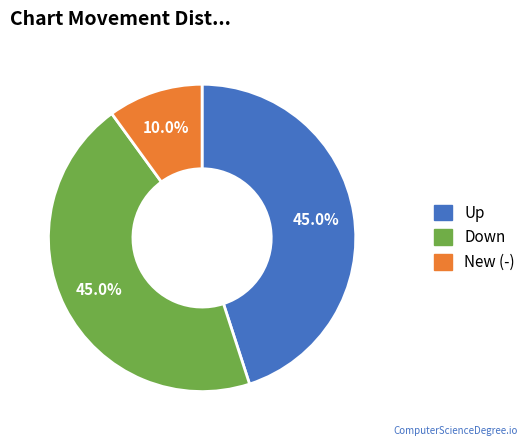

Is there any slice that represents more than half of the pie?

No